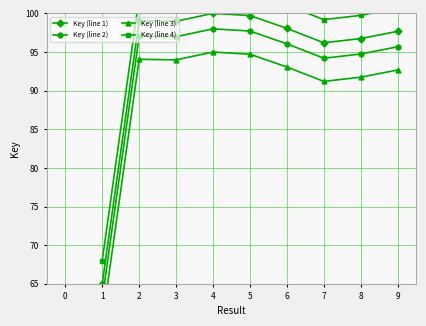

In Key (line 1), how many points are higher than both neighbors (excluding endpoints)?

2